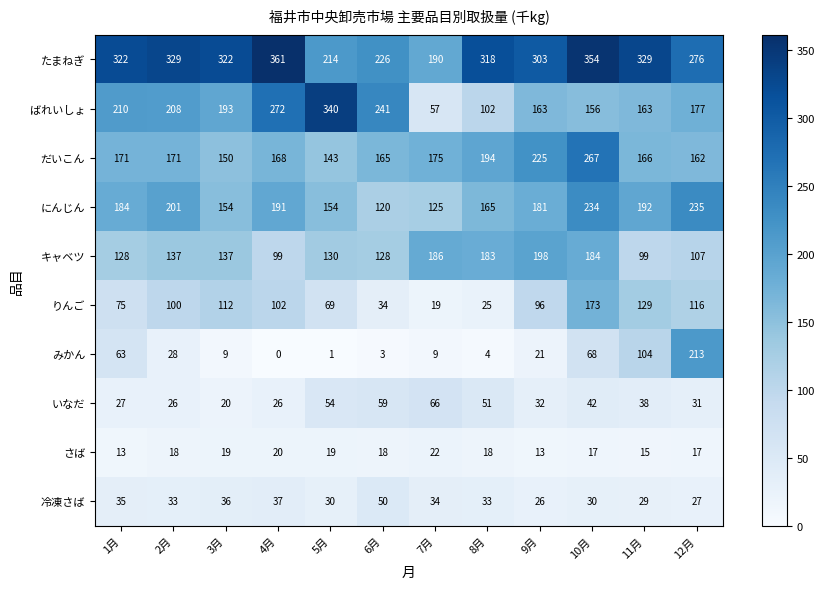

At which label does ばれいしょ first exceed 193?

1月